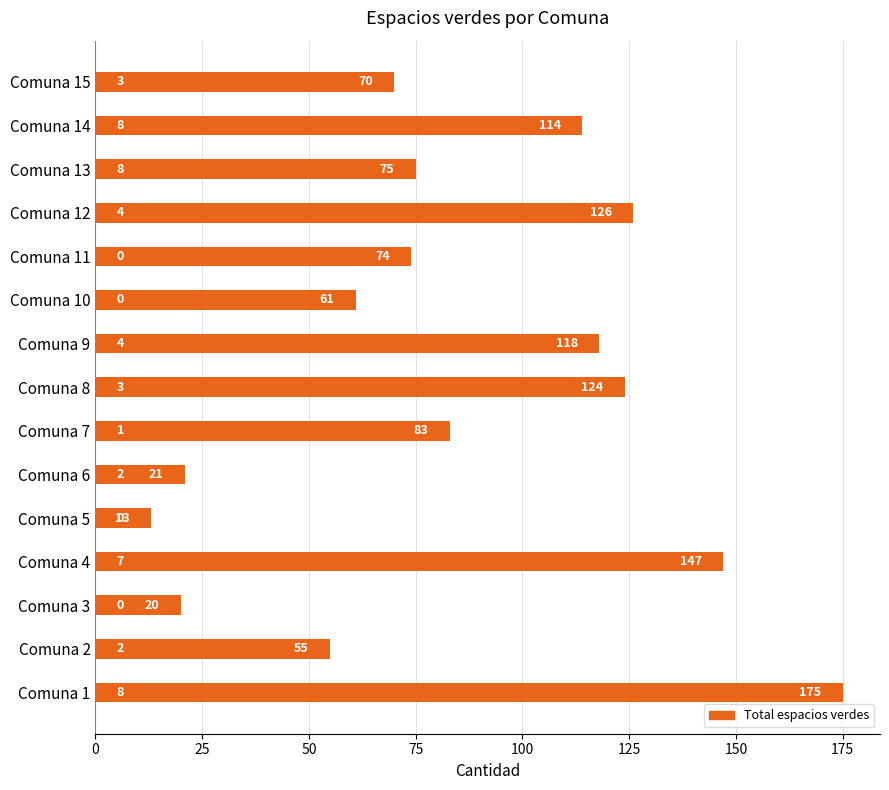

What is the average value?

85